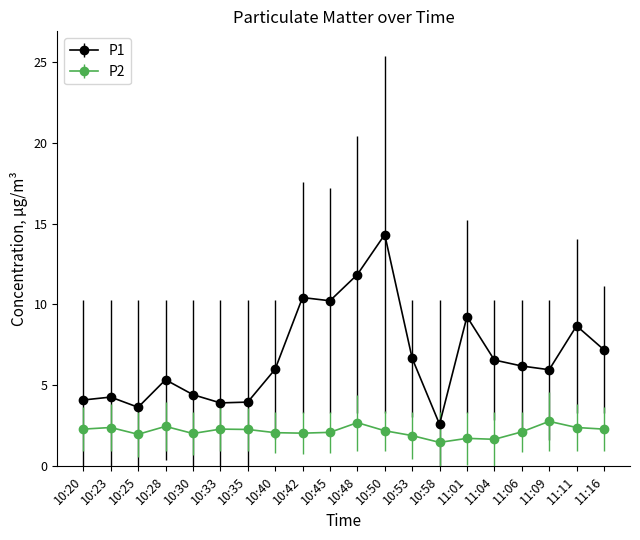

At how many categories does at least one series exceed 1?

20